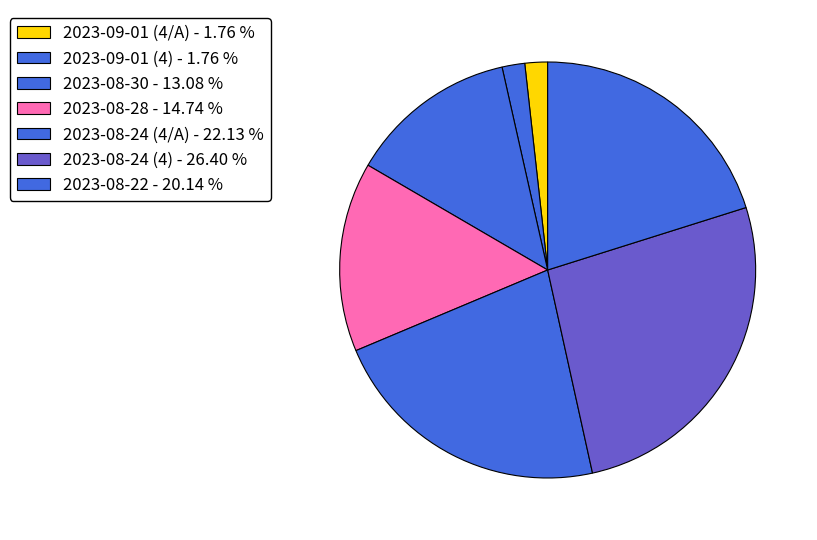

Count the number of slices in the pie.

7